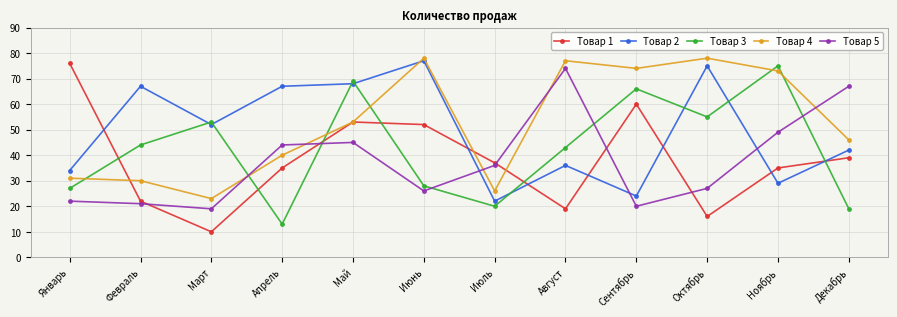

In Товар 4, how many points are lower than both neighbors (excluding endpoints)?

3